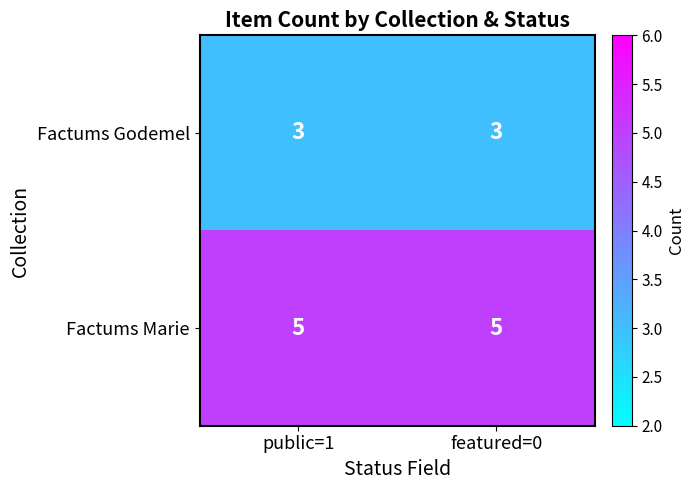

Which series has the largest total across all categories?

Factums Marie